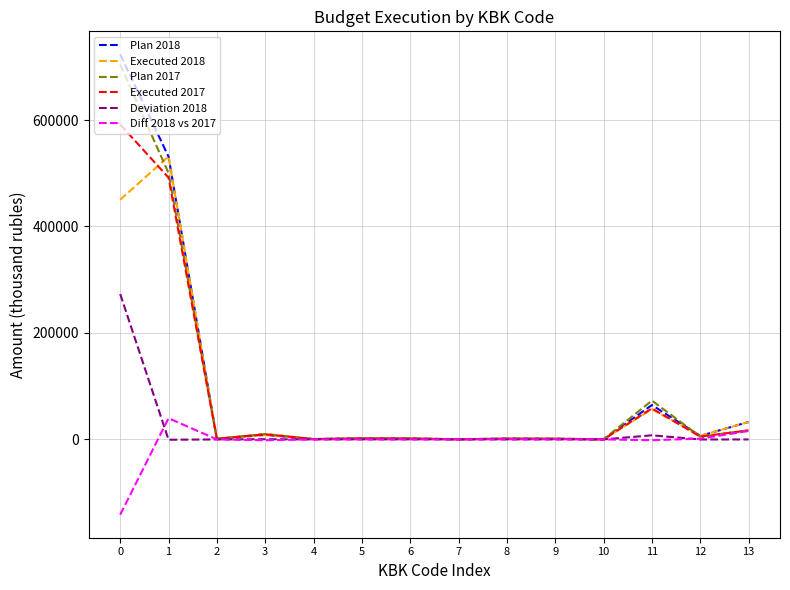

How many lines are shown in the chart?

6